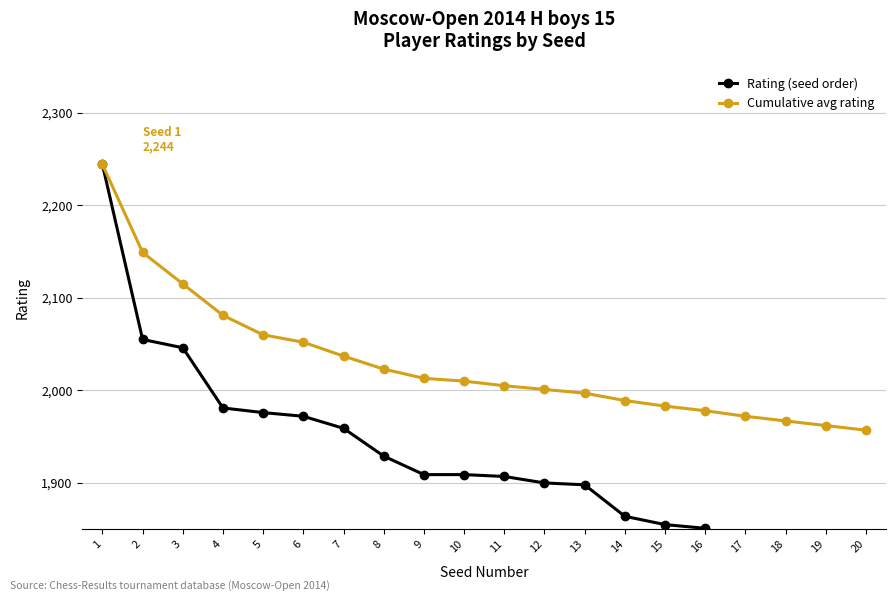

What is the value of the Rating (seed order) point at the 13th from the left?

1898